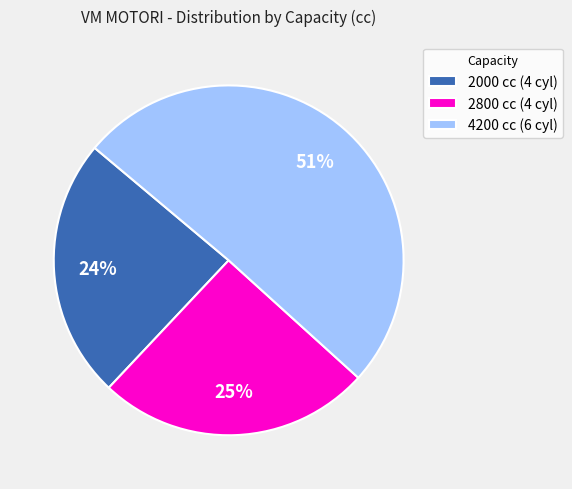

What percentage is the 4200 cc (6 cyl) slice, to the nearest percent?

51%